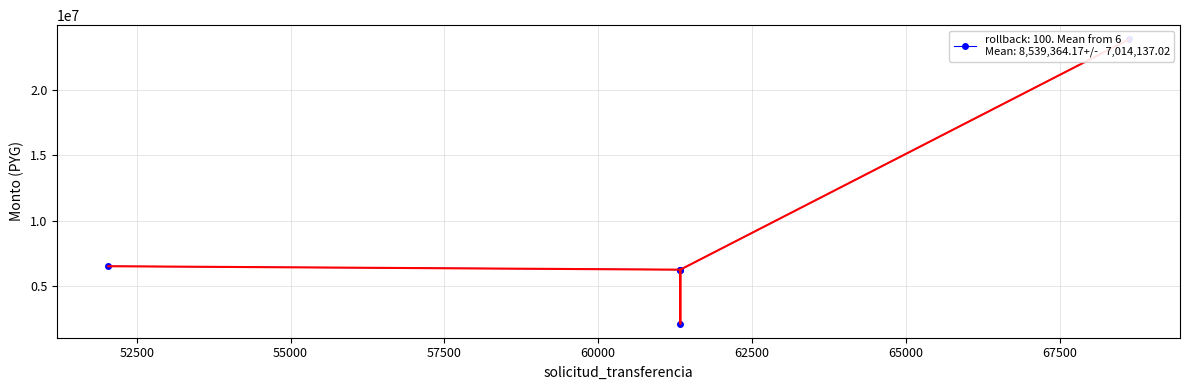

Is the value of monto_depositado_proveedor at 57500 greater than the value of monto_factura at 52500?

No